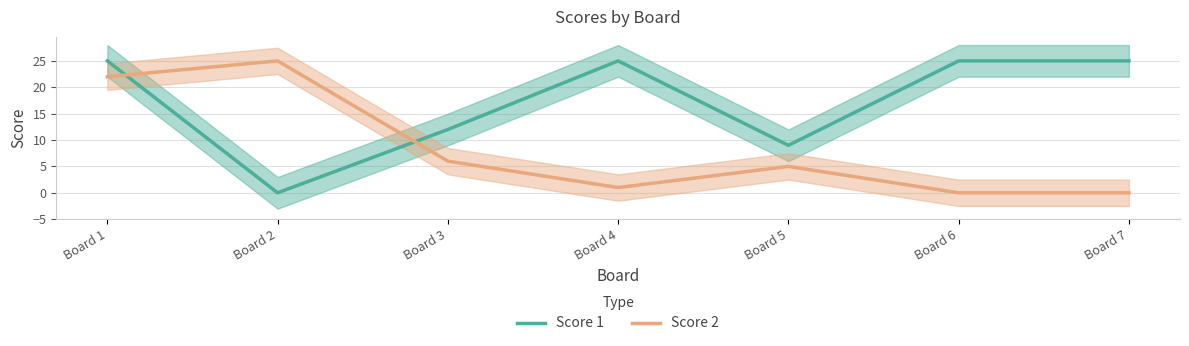

At which label is Score 1 closest to 12?

Board 3